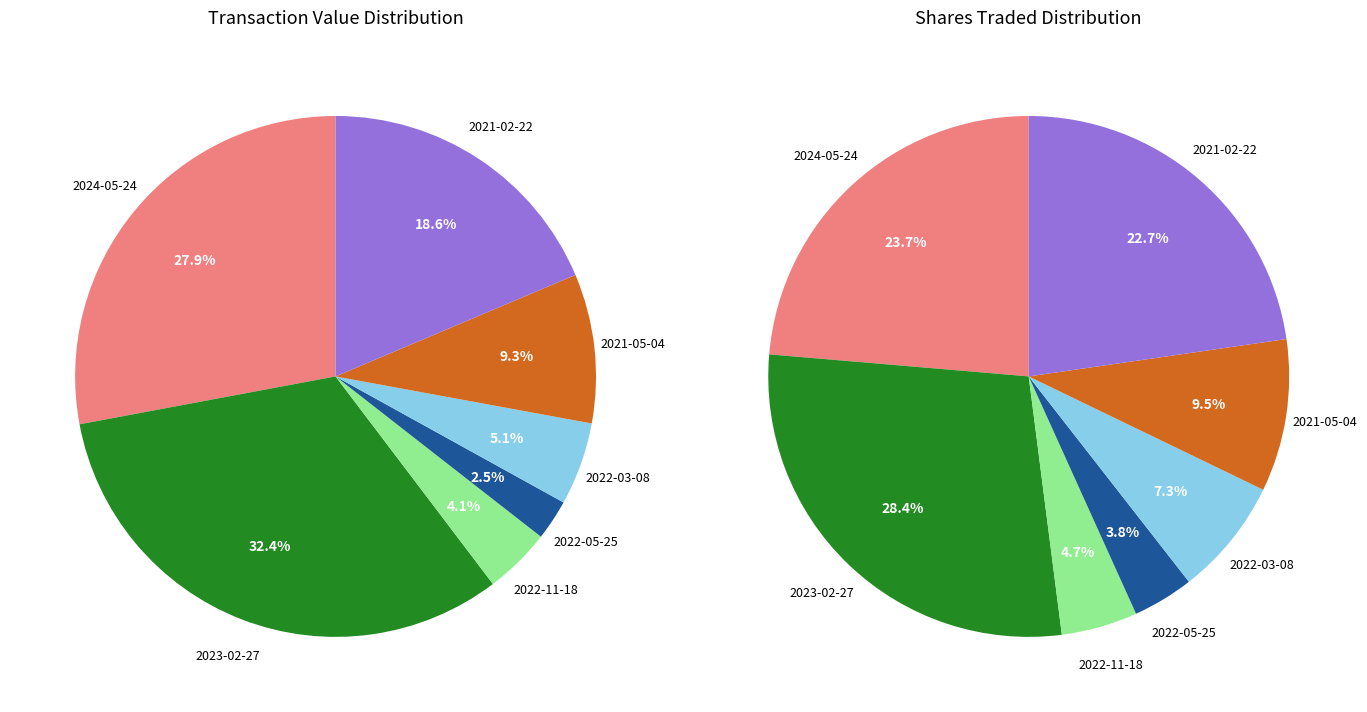

Does wf-form4_167769840510959.xml represent more than half of the total?

No